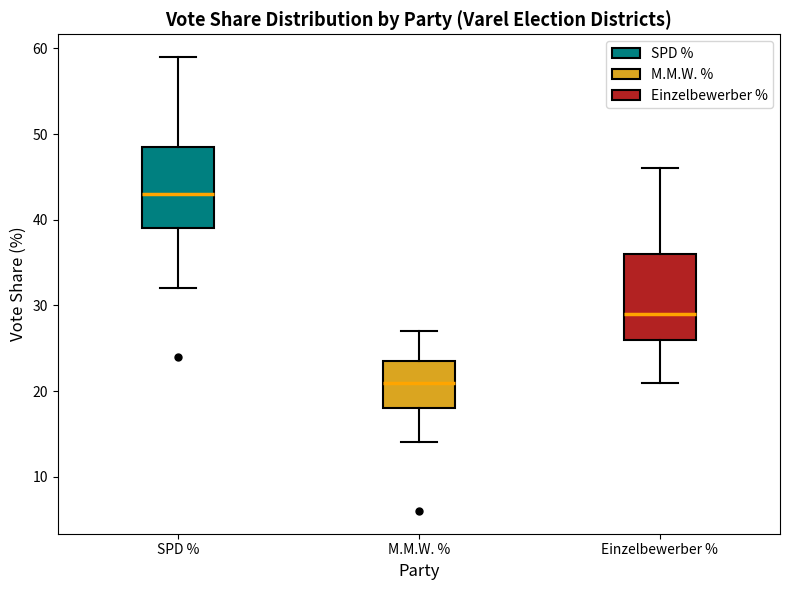

Reading left to right, read every box against the y-axis: the position of its median line, the range the box covers, and the ends of its whiskers. The values are not printed on the chart, so give them approximately, as read against the axis.

SPD %: median 43, box 39 to 49, whiskers 32 to 59
M.M.W. %: median 21, box 18 to 24, whiskers 14 to 27
Einzelbewerber %: median 29, box 26 to 36, whiskers 21 to 46